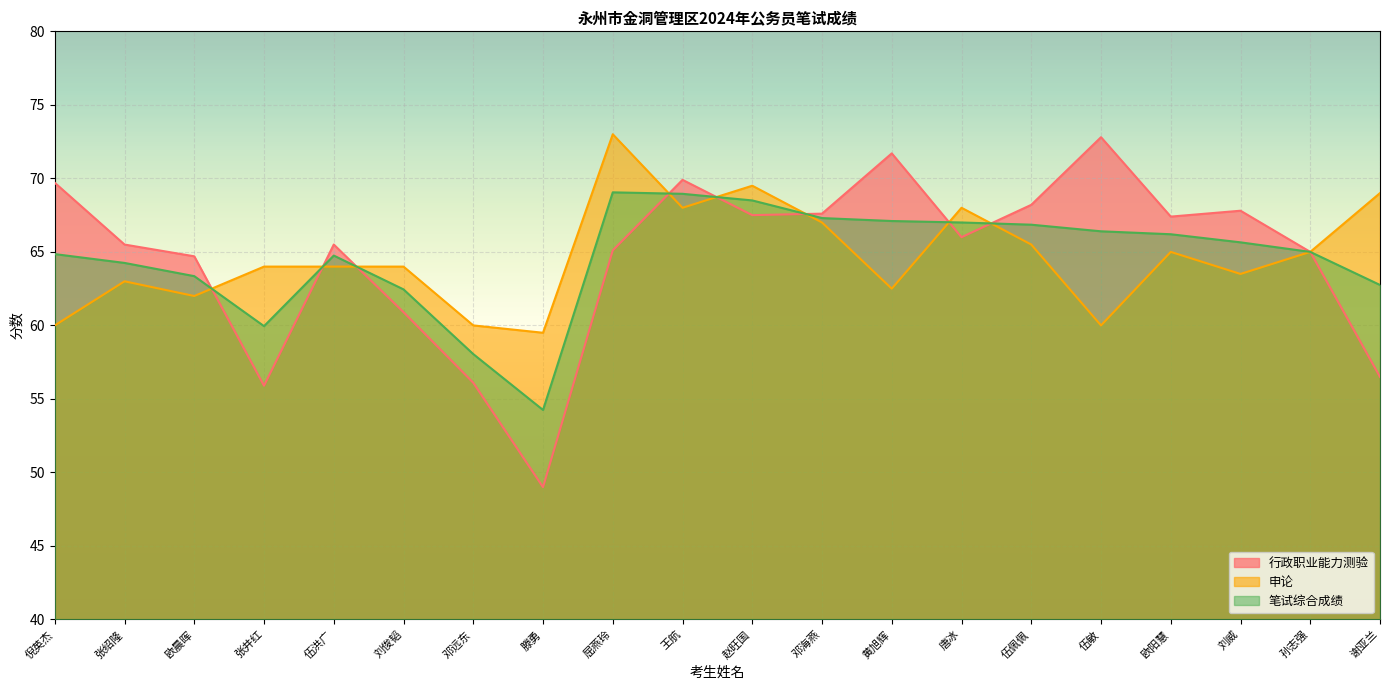

What position from the left is 唐冰?

14